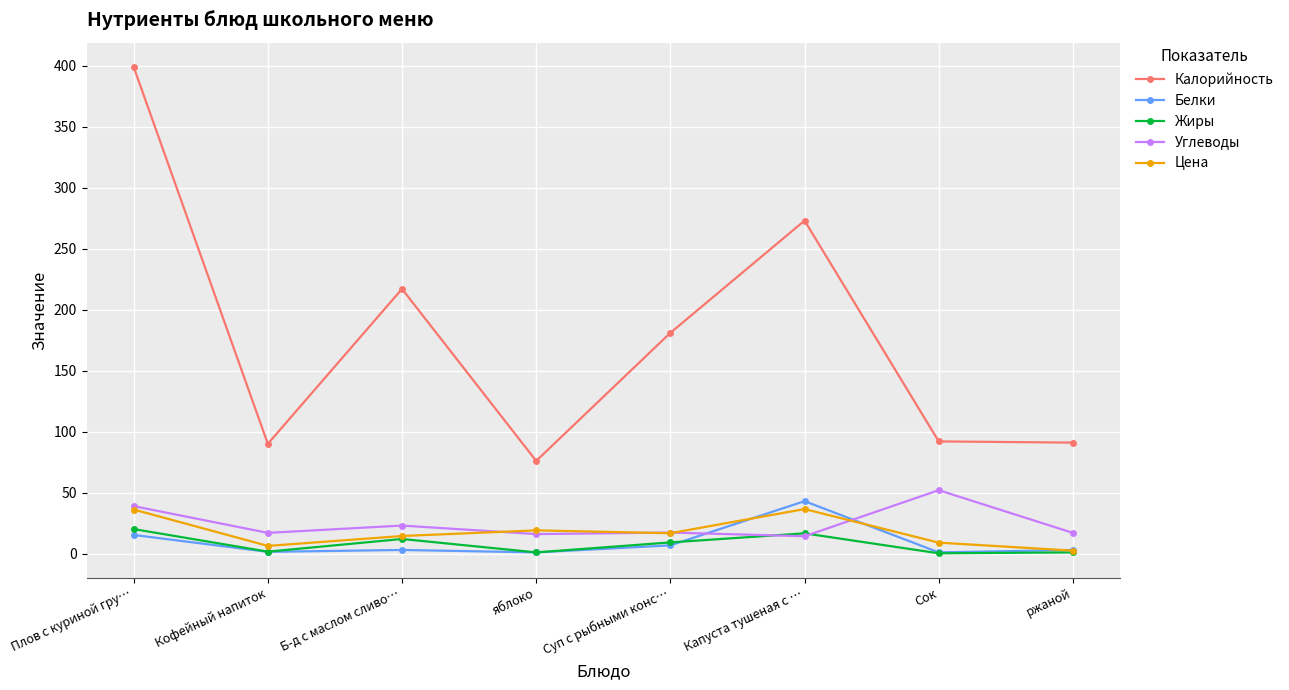

What is the difference between the second highest and minimum values in the Калорийность series?

197.0